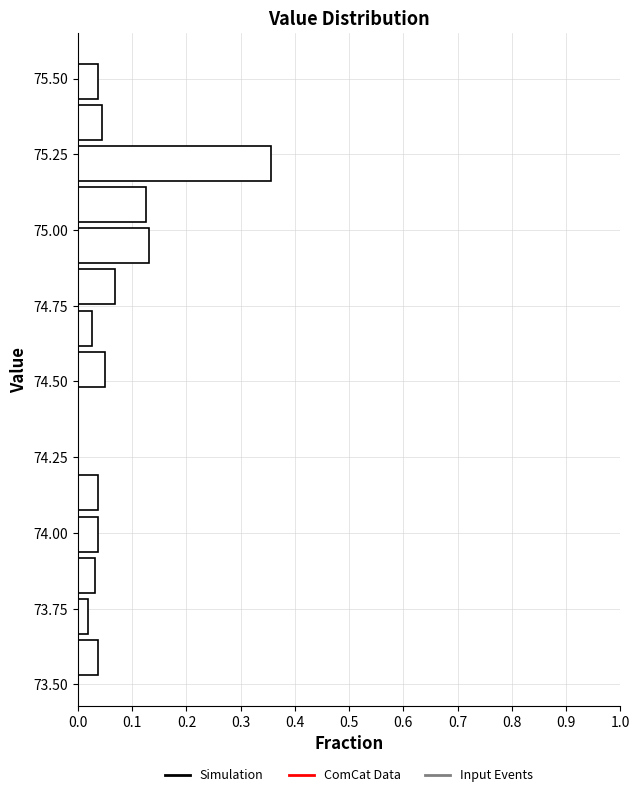

Around what value on the y-axis is the longest bar? Give the approximate position of its centre, as read against the axis.

75.20